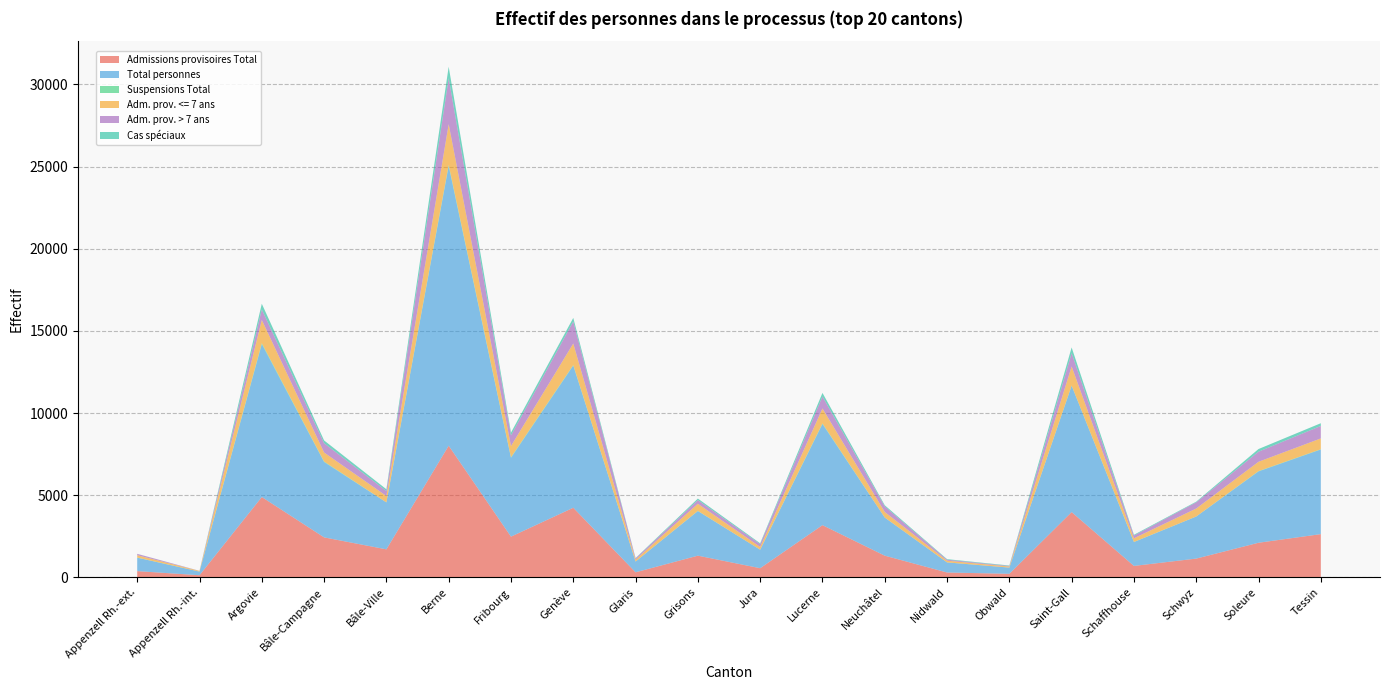

Reading left to right, what are all the values shown in this chart?

Admissions provisoires Total: Appenzell Rh.-ext.=380	Appenzell Rh.-int.=129	Argovie=4889	Bâle-Campagne=2433	Bâle-Ville=1705	Berne=8011	Fribourg=2478	Genève=4236	Glaris=307	Grisons=1320	Jura=557	Lucerne=3177	Neuchâtel=1320	Nidwald=296	Obwald=216	Saint-Gall=3972	Schaffhouse=696	Schwyz=1142	Soleure=2106	Tessin=2631
Total personnes: Appenzell Rh.-ext.=817	Appenzell Rh.-int.=223	Argovie=9305	Bâle-Campagne=4586	Bâle-Ville=2855	Berne=17021	Fribourg=4798	Genève=8653	Glaris=656	Grisons=2715	Jura=1127	Lucerne=6155	Neuchâtel=2321	Nidwald=614	Obwald=378	Saint-Gall=7689	Schaffhouse=1452	Schwyz=2560	Soleure=4342	Tessin=5149
Suspensions Total: Appenzell Rh.-ext.=8	Appenzell Rh.-int.=1	Argovie=57	Bâle-Campagne=31	Bâle-Ville=4	Berne=70	Fribourg=33	Genève=32	Glaris=0	Grisons=10	Jura=0	Lucerne=37	Neuchâtel=0	Nidwald=1	Obwald=0	Saint-Gall=14	Schaffhouse=9	Schwyz=2	Soleure=19	Tessin=18
Adm. prov. <= 7 ans: Appenzell Rh.-ext.=142	Appenzell Rh.-int.=39	Argovie=1413	Bâle-Campagne=548	Bâle-Ville=387	Berne=2474	Fribourg=683	Genève=1311	Glaris=116	Grisons=433	Jura=166	Lucerne=906	Neuchâtel=338	Nidwald=104	Obwald=66	Saint-Gall=1160	Schaffhouse=219	Schwyz=485	Soleure=567	Tessin=657
Adm. prov. > 7 ans: Appenzell Rh.-ext.=83	Appenzell Rh.-int.=4	Argovie=637	Bâle-Campagne=566	Bâle-Ville=303	Berne=2801	Fribourg=646	Genève=1340	Glaris=78	Grisons=225	Jura=174	Lucerne=731	Neuchâtel=340	Nidwald=59	Obwald=33	Saint-Gall=812	Schaffhouse=168	Schwyz=380	Soleure=614	Tessin=760
Cas spéciaux: Appenzell Rh.-ext.=3	Appenzell Rh.-int.=2	Argovie=349	Bâle-Campagne=168	Bâle-Ville=109	Berne=698	Fribourg=172	Genève=217	Glaris=18	Grisons=92	Jura=50	Lucerne=219	Neuchâtel=70	Nidwald=35	Obwald=28	Saint-Gall=345	Schaffhouse=47	Schwyz=38	Soleure=162	Tessin=165